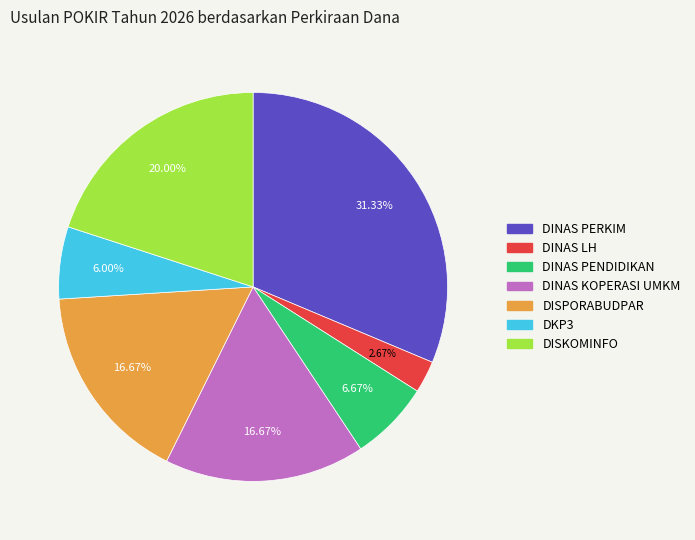

How many slices are in this pie chart?

7